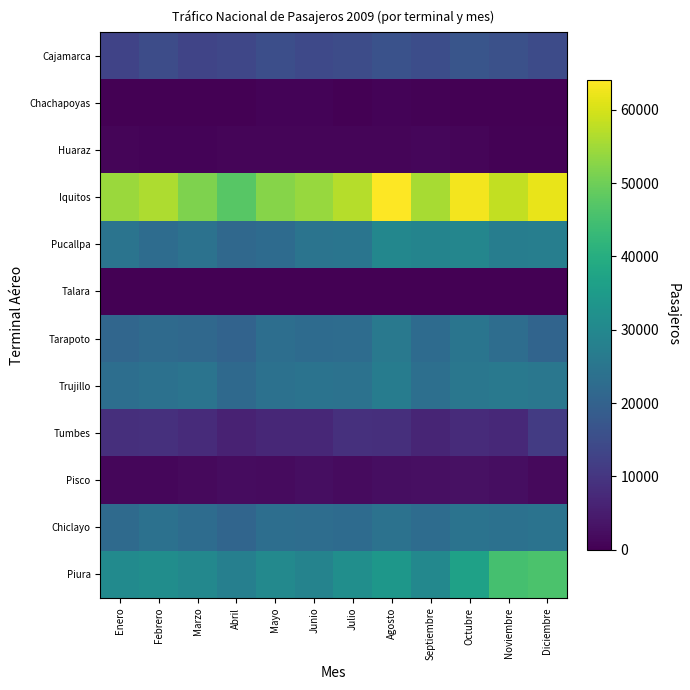

Reading left to right, what are all the values shown in this chart?

Cajamarca: Enero=12920	Febrero=14900	Marzo=13033	Abril=13621	Mayo=15299	Junio=14151	Julio=14980	Agosto=16137	Septiembre=15116	Octubre=16944	Noviembre=15776	Diciembre=14570
Chachapoyas: Enero=117	Febrero=222	Marzo=184	Abril=200	Mayo=697	Junio=536	Julio=212	Agosto=516	Septiembre=278	Octubre=189	Noviembre=137	Diciembre=51
Huaraz: Enero=816	Febrero=640	Marzo=721	Abril=778	Mayo=902	Junio=819	Julio=828	Agosto=946	Septiembre=1012	Octubre=835	Noviembre=464	Diciembre=461
Iquitos: Enero=54479	Febrero=56111	Marzo=51658	Abril=47387	Mayo=52524	Junio=54077	Julio=57009	Agosto=64038	Septiembre=55598	Octubre=62985	Noviembre=58142	Diciembre=61788
Pucallpa: Enero=24545	Febrero=22661	Marzo=24200	Abril=21713	Mayo=22297	Junio=24589	Julio=24907	Agosto=29571	Septiembre=28778	Octubre=29506	Noviembre=27164	Diciembre=27350
Talara: Enero=31	Febrero=22	Marzo=20	Abril=8	Mayo=16	Junio=15	Julio=22	Agosto=19	Septiembre=0	Octubre=0	Noviembre=40	Diciembre=13
Tarapoto: Enero=21226	Febrero=22086	Marzo=21574	Abril=20283	Mayo=23252	Junio=22504	Julio=22575	Agosto=25771	Septiembre=22418	Octubre=24913	Noviembre=22994	Diciembre=20588
Trujillo: Enero=23255	Febrero=23931	Marzo=24521	Abril=21925	Mayo=23942	Junio=24462	Julio=24098	Agosto=26816	Septiembre=23363	Octubre=25411	Noviembre=25791	Diciembre=25502
Tumbes: Enero=8527	Febrero=8855	Marzo=7937	Abril=6209	Mayo=7100	Junio=7144	Julio=8846	Agosto=8616	Septiembre=6726	Octubre=7889	Noviembre=7344	Diciembre=11091
Pisco: Enero=1049	Febrero=1080	Marzo=1518	Abril=2105	Mayo=1917	Junio=2409	Julio=1954	Agosto=2427	Septiembre=2632	Octubre=2769	Noviembre=2336	Diciembre=1664
Chiclayo: Enero=22042	Febrero=23790	Marzo=22701	Abril=20917	Mayo=23071	Junio=22838	Julio=22267	Agosto=24051	Septiembre=22653	Octubre=24308	Noviembre=23976	Diciembre=24285
Piura: Enero=30524	Febrero=31498	Marzo=29843	Abril=27564	Mayo=30232	Junio=28720	Julio=31692	Agosto=33916	Septiembre=29836	Octubre=36756	Noviembre=45268	Diciembre=46025